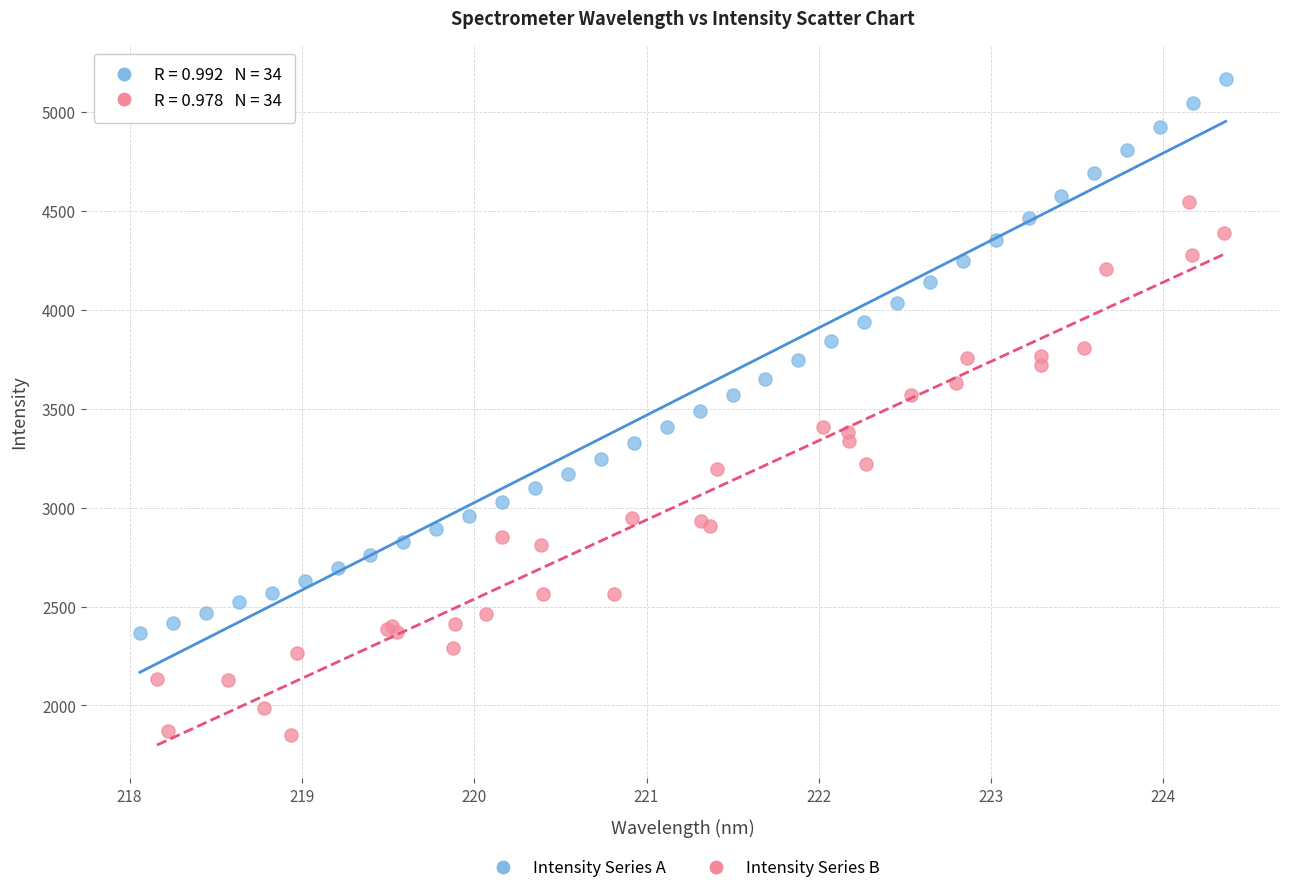

Which series reaches the minimum Y coordinate?

Intensity Series B